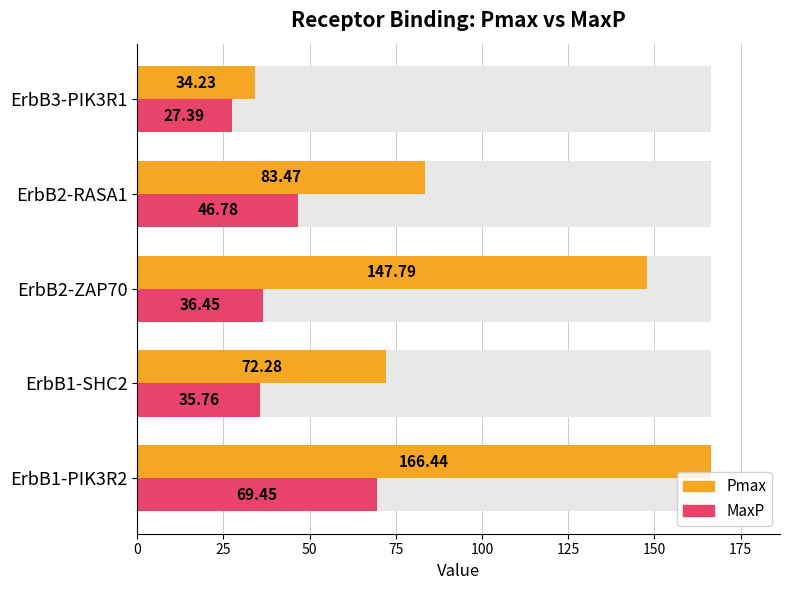

How many categories are shown in the chart?

5